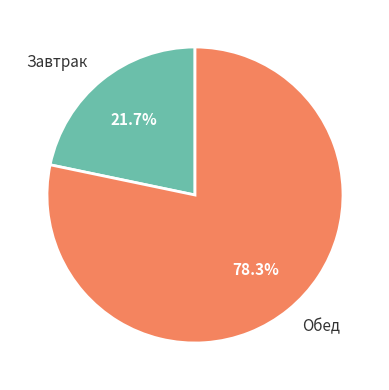

What portion of the pie excludes Обед?

21.7%